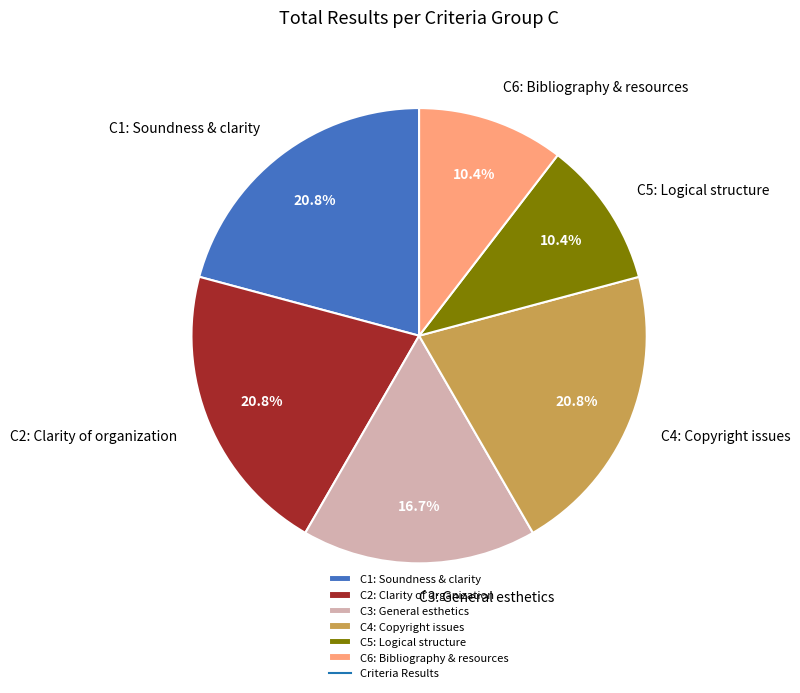

How many slices are in this pie chart?

6